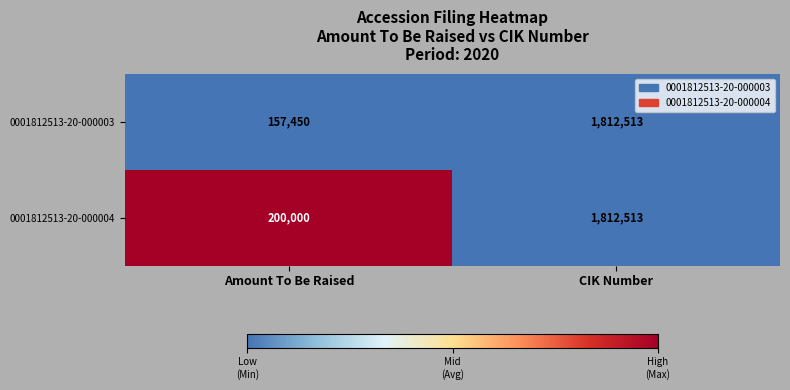

What is the smallest value displayed?

157450